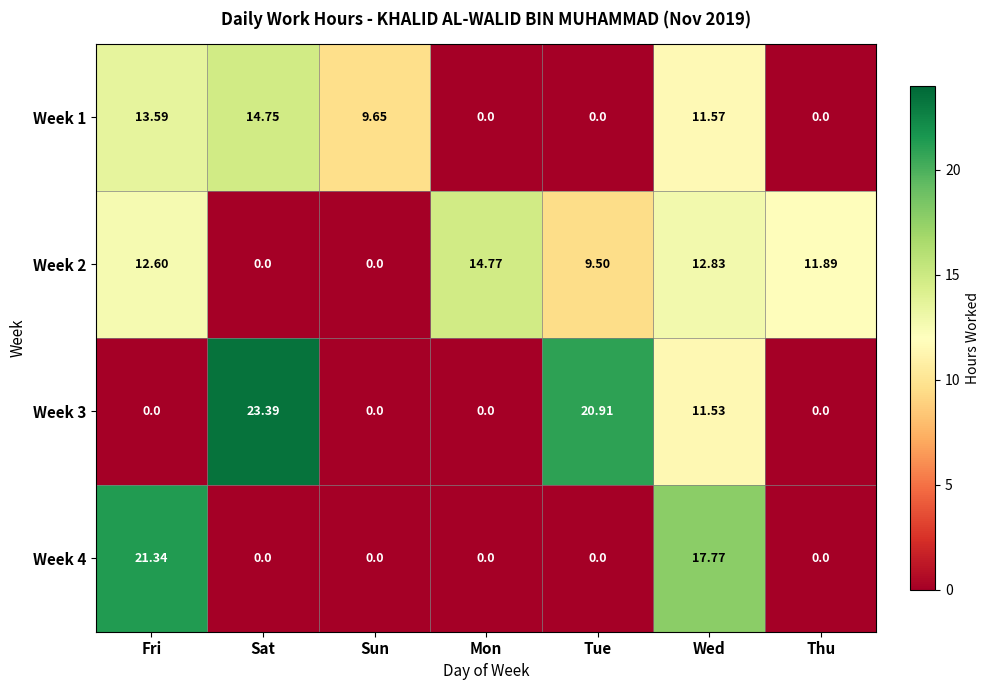

At which category is the sum across all series the highest?

Wed